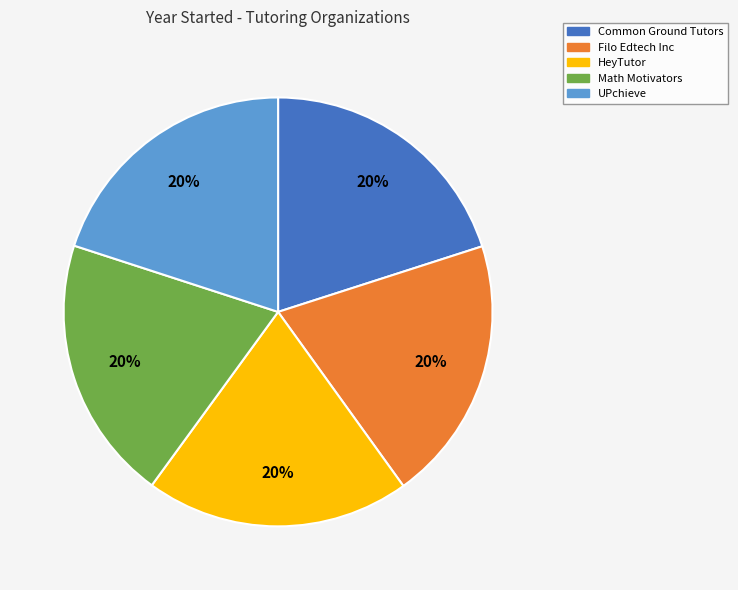

To the nearest percent, what percentage of the pie is UPchieve?

20%